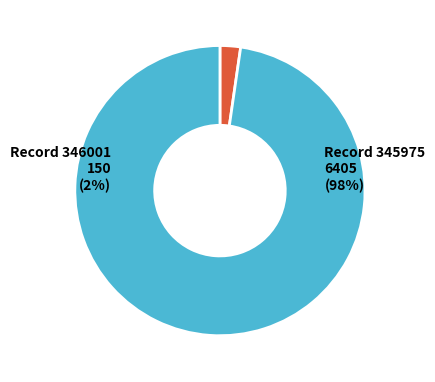

Rank the categories by value from lowest to highest.

346001, 345975